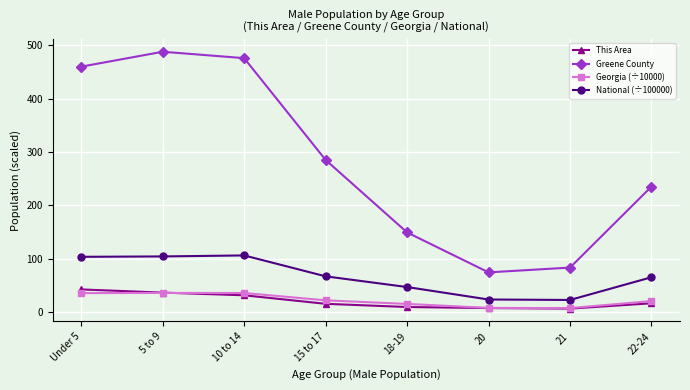

What is the sum of the Georgia (÷10000) values at 18-19 and 10 to 14?

50.0